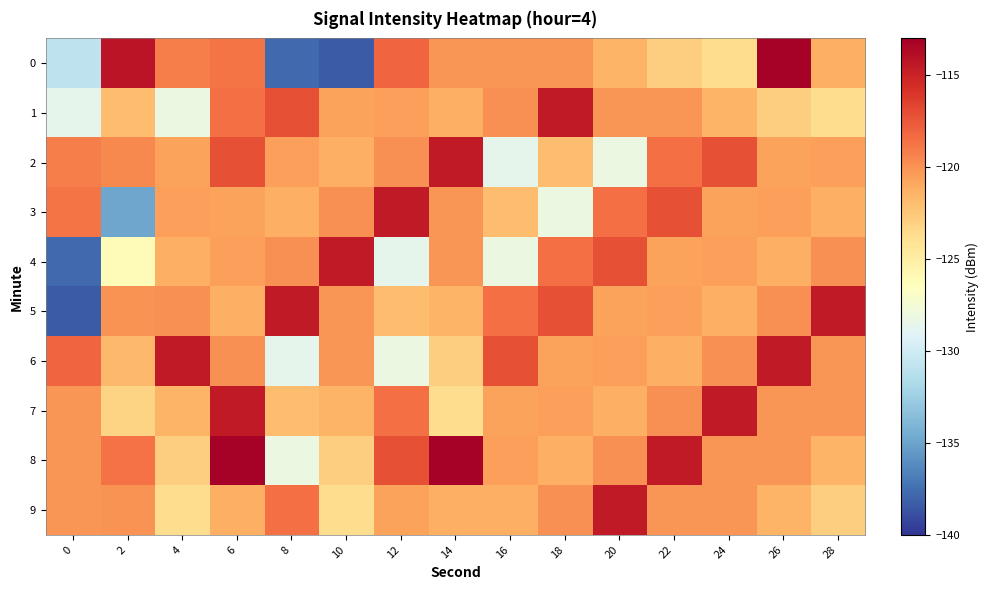

At 28, list the series in order from smallest to largest.

1, 9, 8, 0, 3, 2, 6, 7, 4, 5